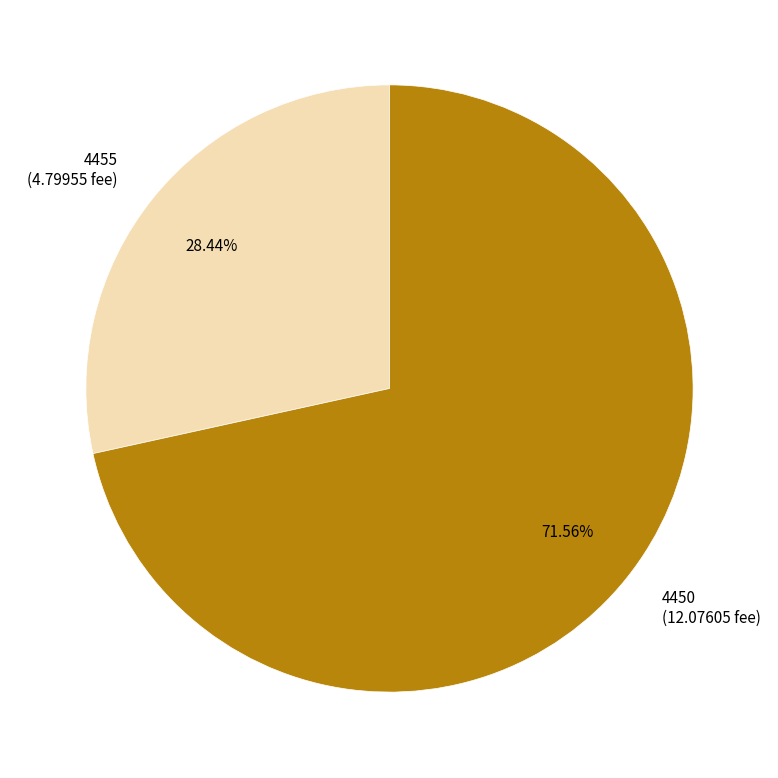

Is it true that 4450 is 78% of the pie?

False